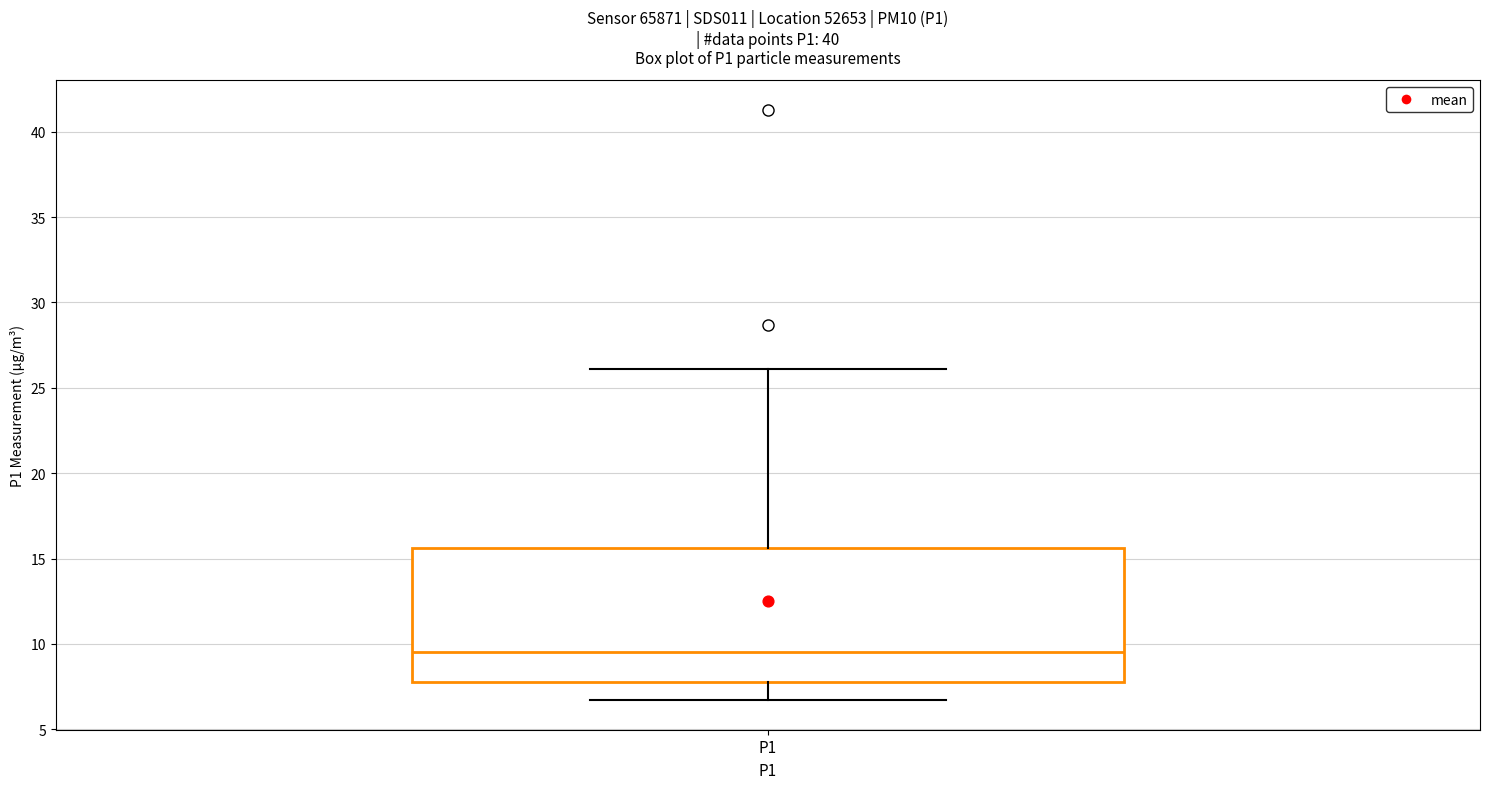

Read this box plot against the y-axis: the position of the median line, the range covered by the box, and the ends of both whiskers. The values are not printed on the chart, so give them approximately, as read against the axis.

median 9.5, box 8.0 to 15.5, whiskers 6.5 to 26.0